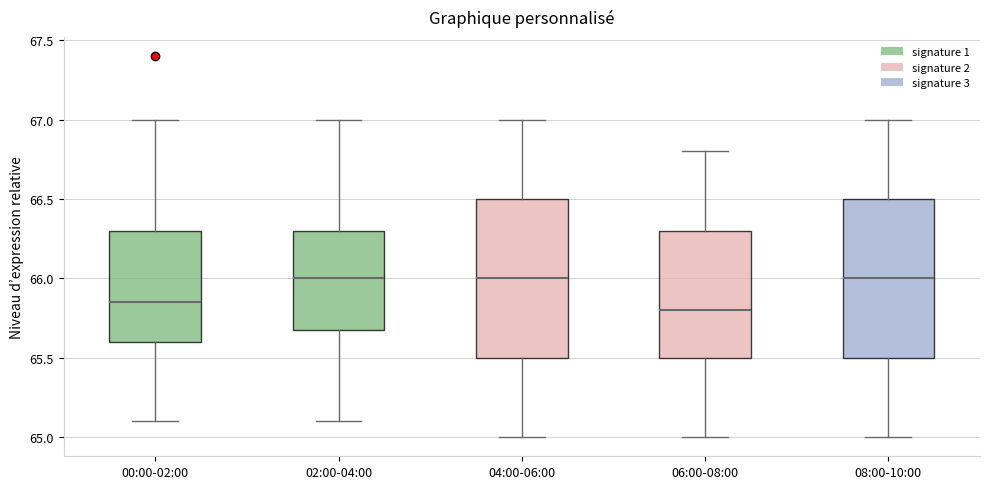

Reading left to right, read every box against the y-axis: the position of its median line, the range the box covers, and the ends of its whiskers. The values are not printed on the chart, so give them approximately, as read against the axis.

00:00-02:00: median 65.85, box 65.60 to 66.30, whiskers 65.10 to 67.00
02:00-04:00: median 66.00, box 65.70 to 66.30, whiskers 65.10 to 67.00
04:00-06:00: median 66.00, box 65.50 to 66.50, whiskers 65.00 to 67.00
06:00-08:00: median 65.80, box 65.50 to 66.30, whiskers 65.00 to 66.80
08:00-10:00: median 66.00, box 65.50 to 66.50, whiskers 65.00 to 67.00